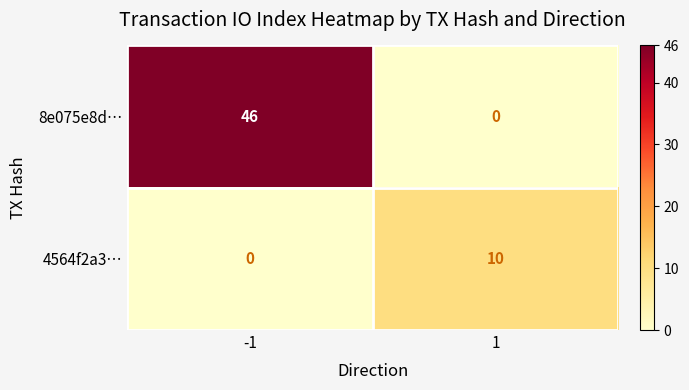

What is the approximate value of 4564f2a3… at 1, to the nearest 5?

10